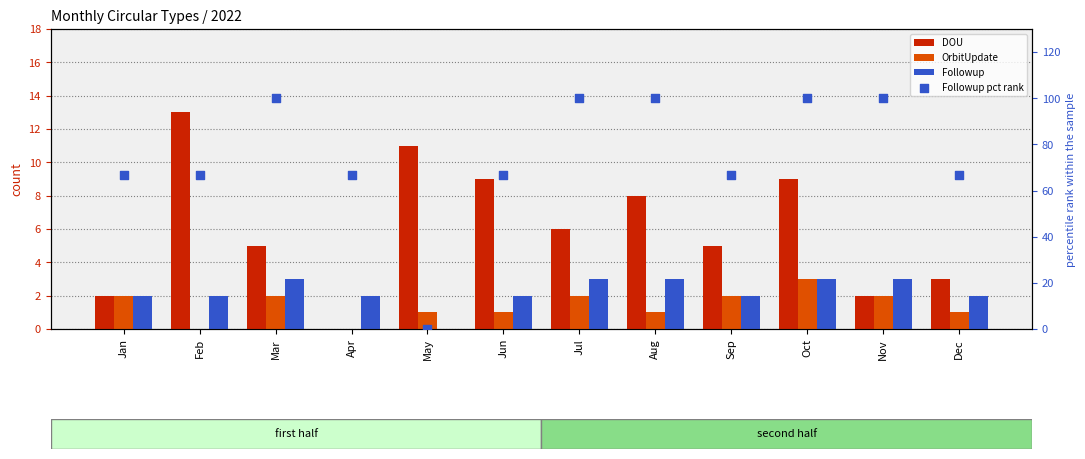

What are all the series names shown in the legend?

DOU, OrbitUpdate, Followup, Followup pct rank